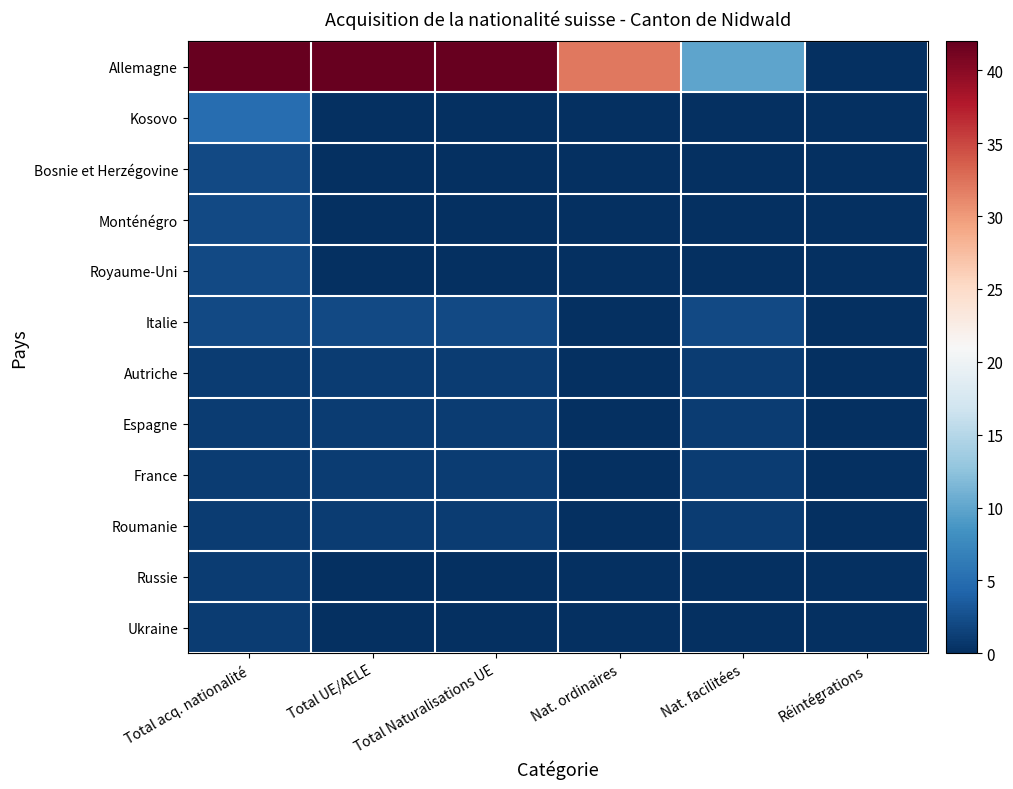

At Réintégrations, list the series in order from largest to smallest.

Allemagne, Kosovo, Bosnie et Herzégovine, Monténégro, Royaume-Uni, Italie, Autriche, Espagne, France, Roumanie, Russie, Ukraine